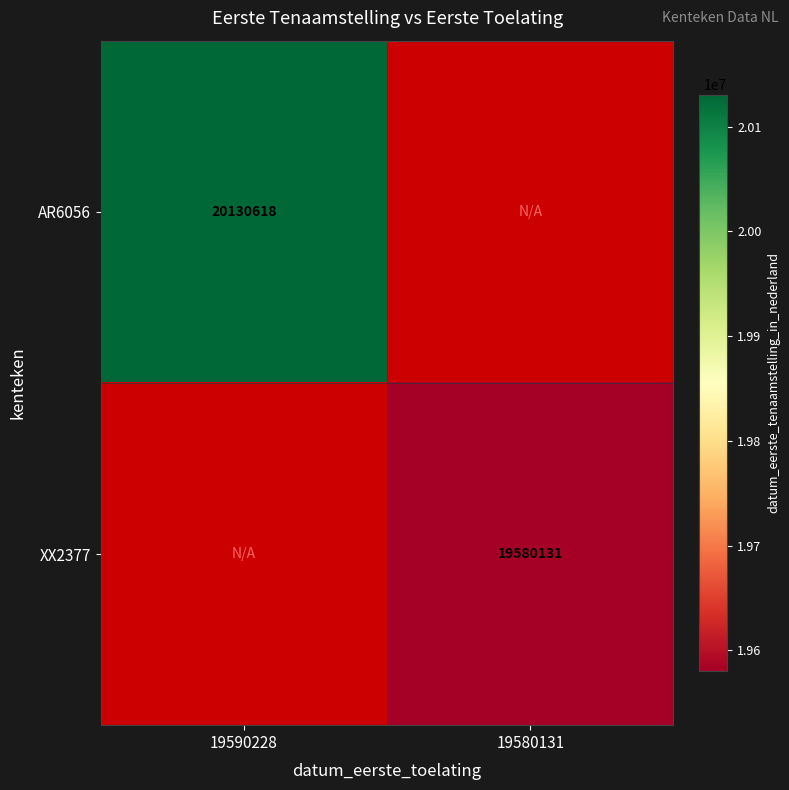

Is it true that AR6056 equals 20130618 at 19590228?

True